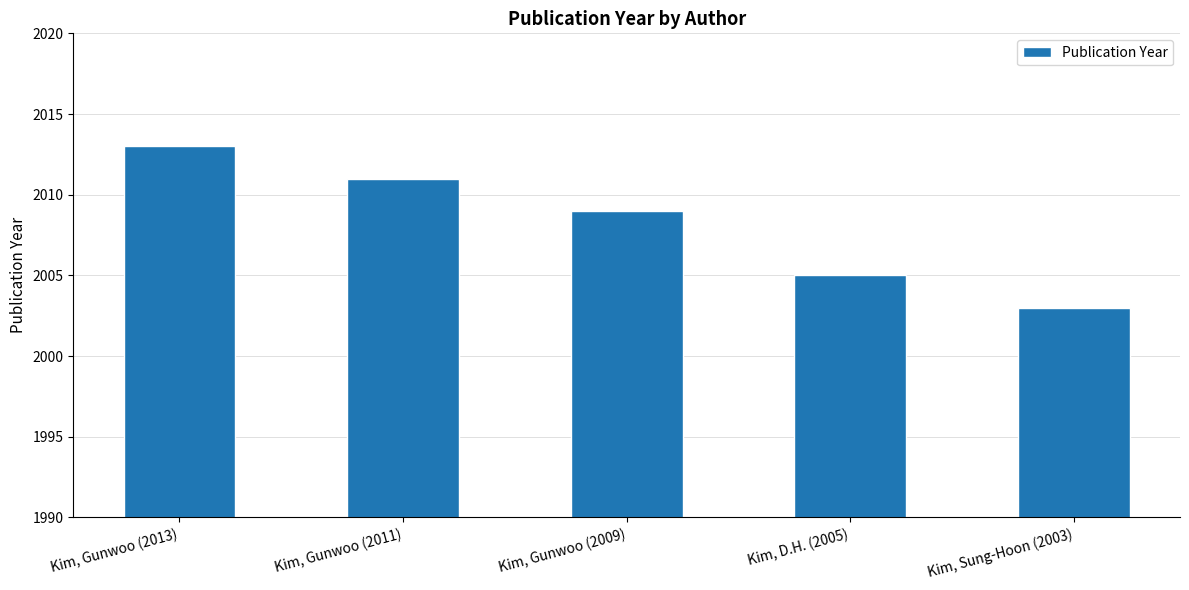

The chart shows a value of 2011 at Kim, Gunwoo (2011). True or false?

True